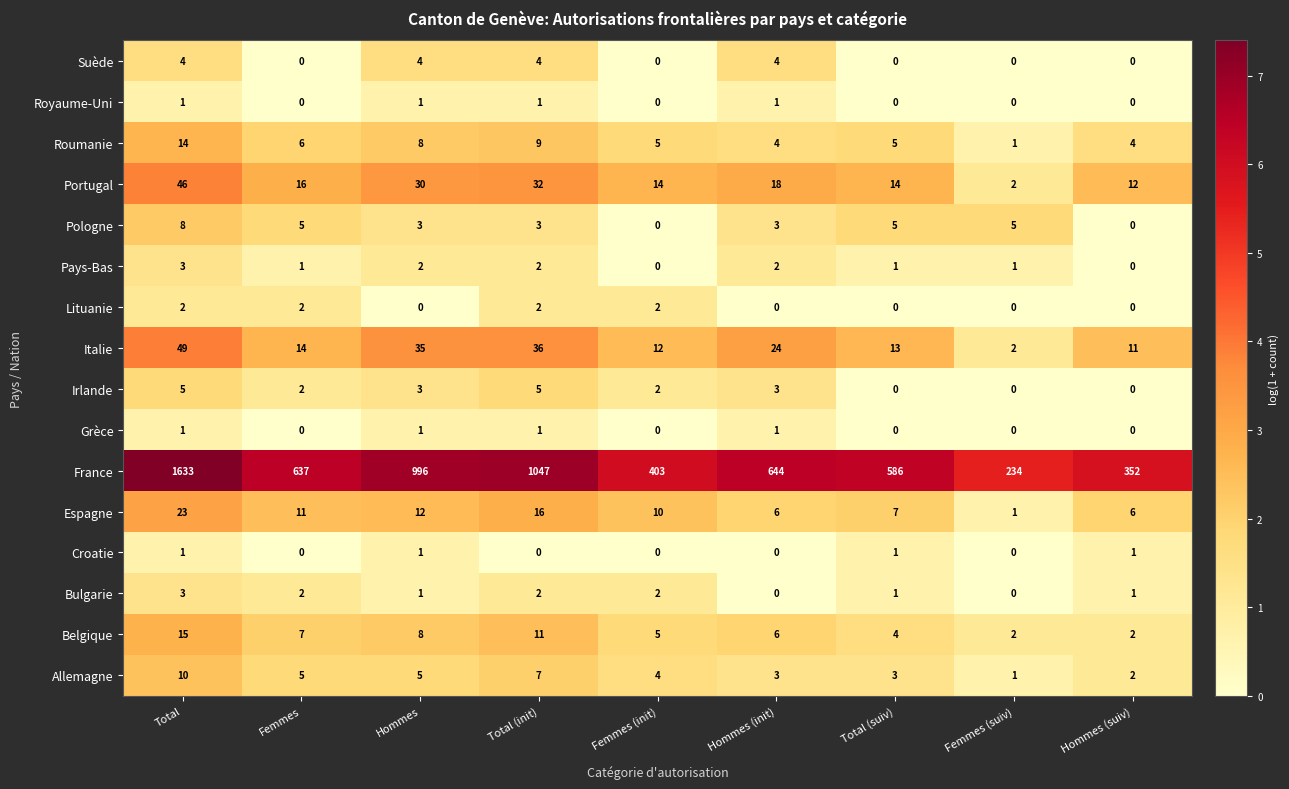

What is the maximum value shown in the chart?

1633